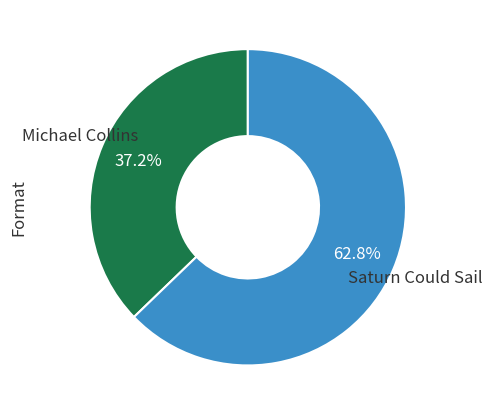

To the nearest percent, what percentage of the pie is Michael Collins?

37%